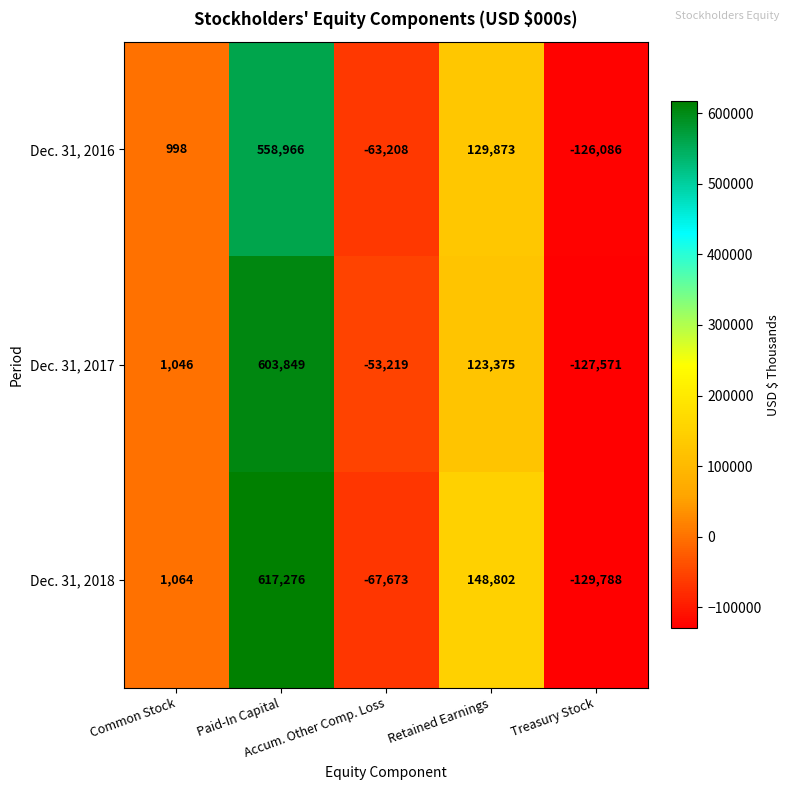

List the series in order of their overall mean, highest first.

Dec. 31, 2018, Dec. 31, 2017, Dec. 31, 2016